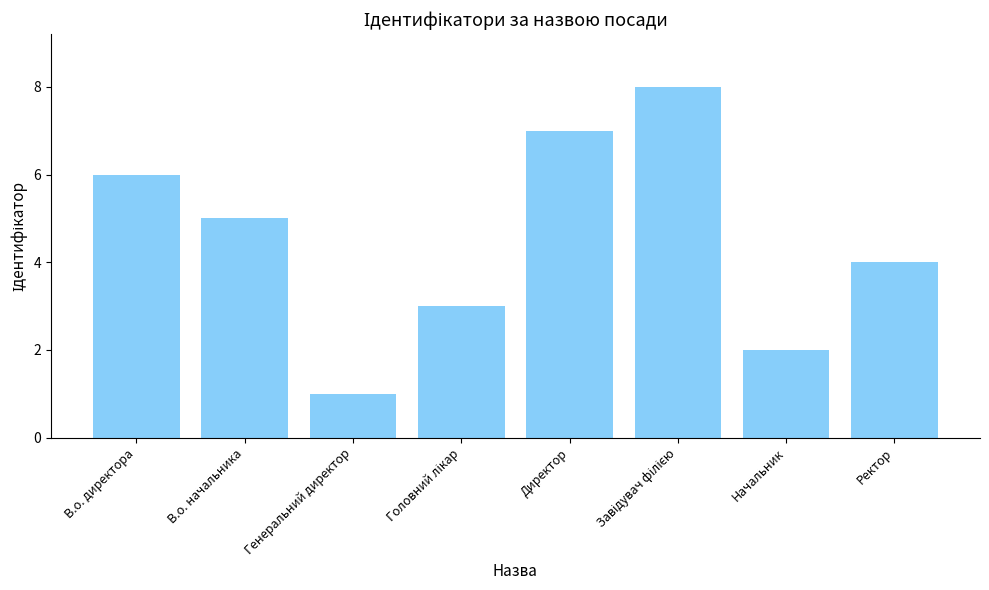

True or false: the data shows 7 at Директор.

True